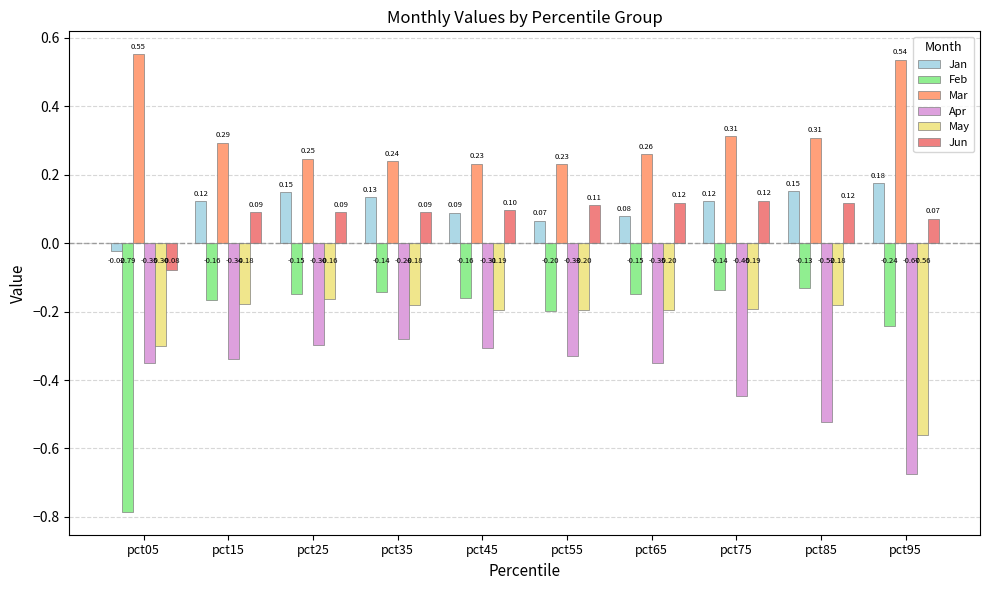

What is the spread (max minus min) of values at pct05?

1.3